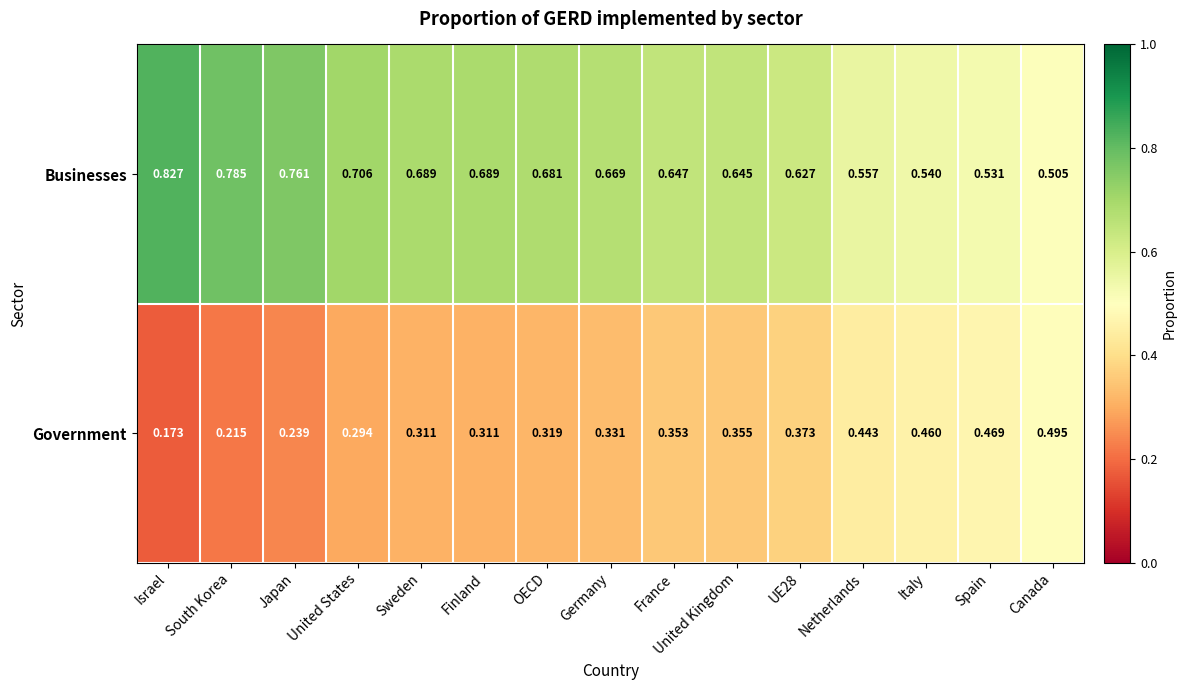

At Israel, list the series in order from largest to smallest.

Businesses, Government